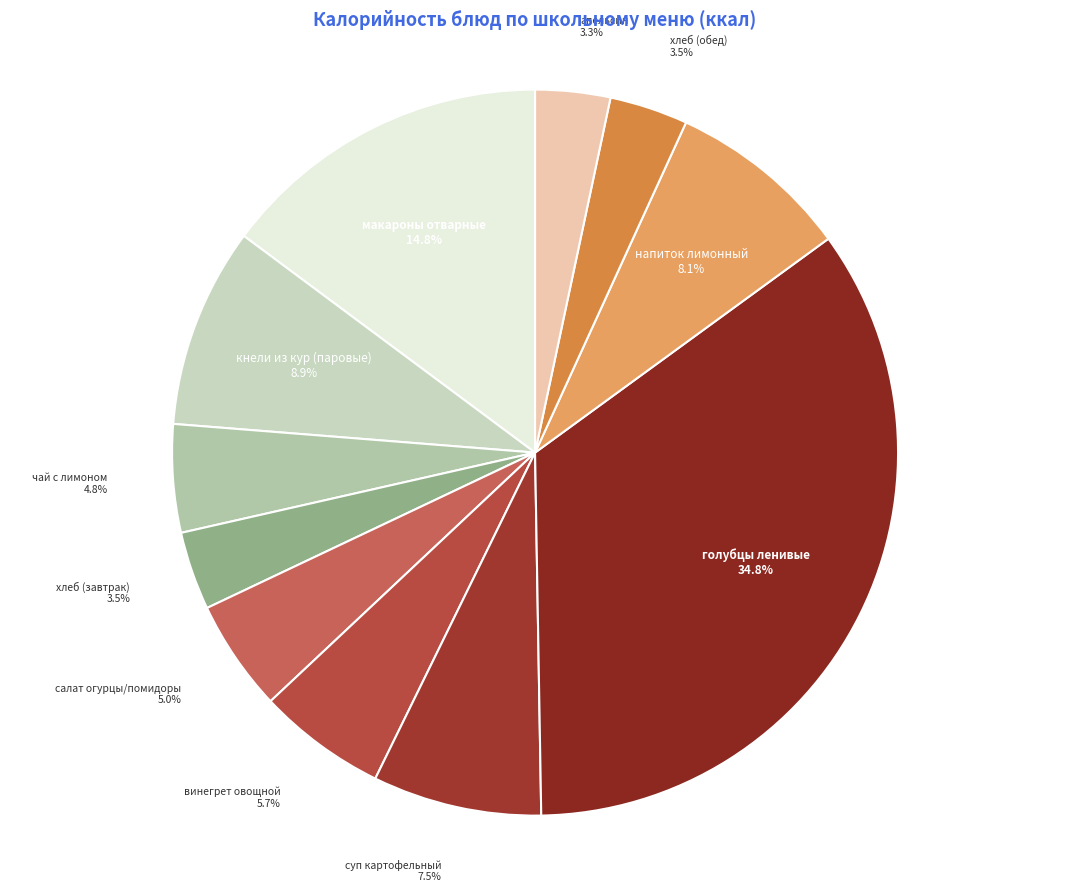

What is the total percentage of апельсин and хлеб (завтрак)?

6.8%